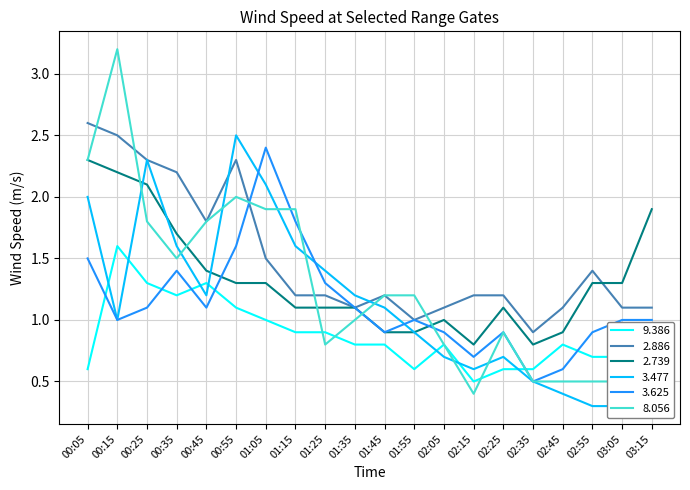

What is the difference between the maximum and minimum values in the 8.056 series?

2.8